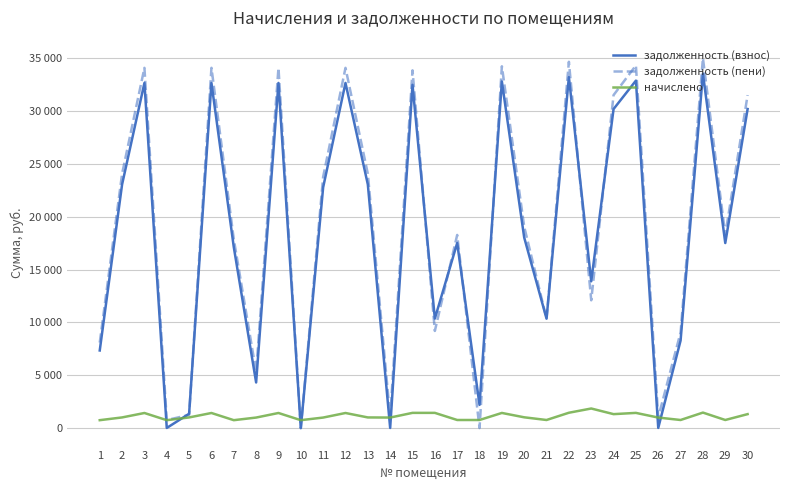

Which label corresponds to the largest value in the chart?

28